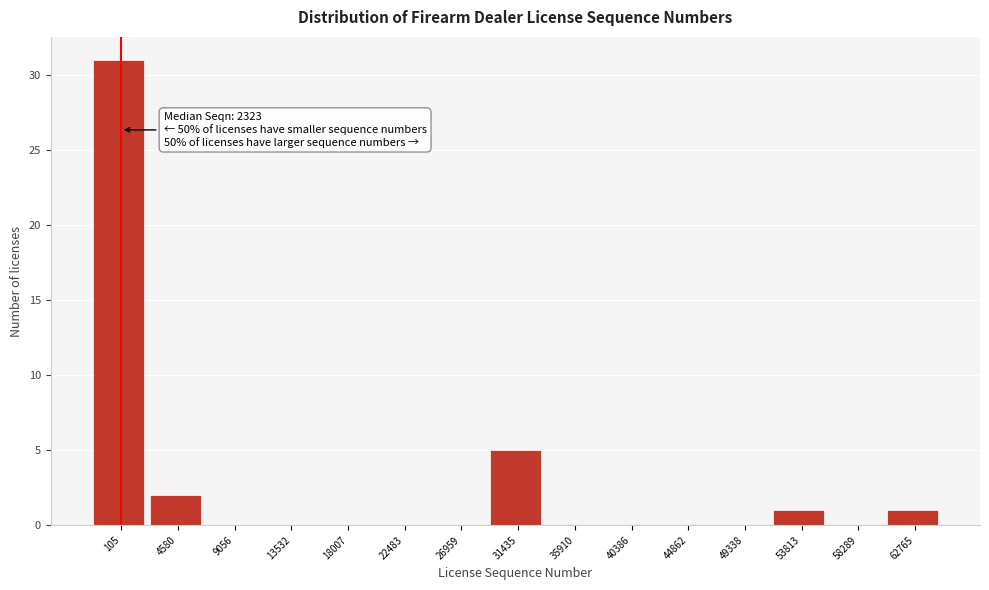

Reading right to left, transcribe all the data shown in this chart.

62765=1	58289=0	53813=1	49338=0	44862=0	40386=0	35910=0	31435=5	26959=0	22483=0	18007=0	13532=0	9056=0	4580=2	105=31